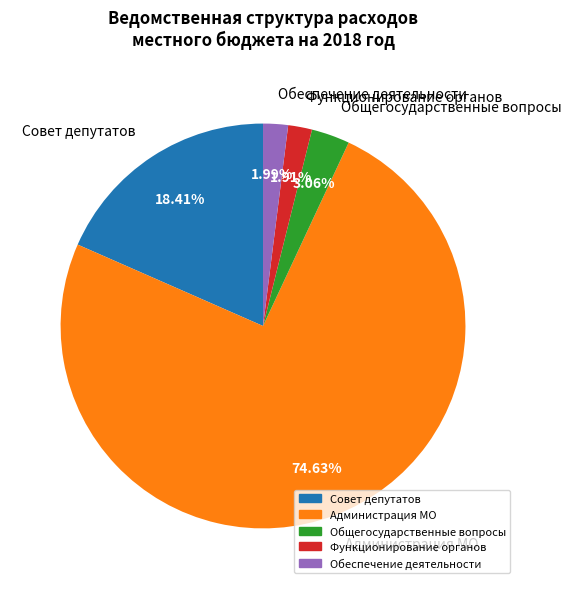

What is the largest slice in the pie chart?

Администрация МО